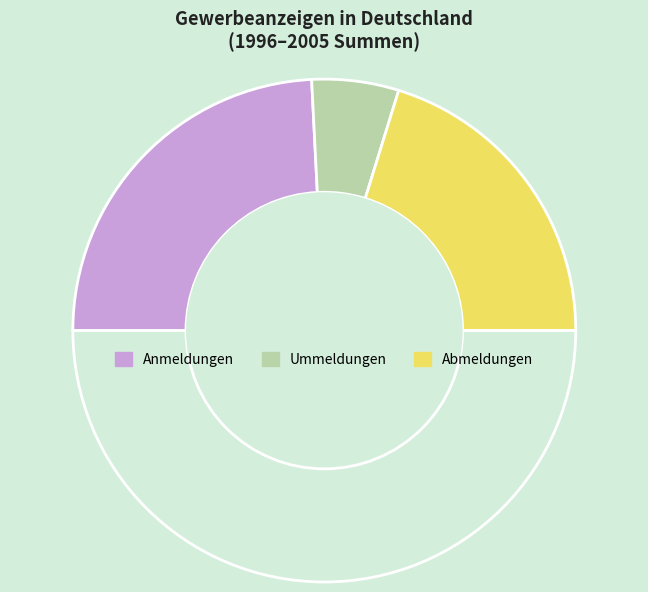

How many segments does this pie chart have?

4